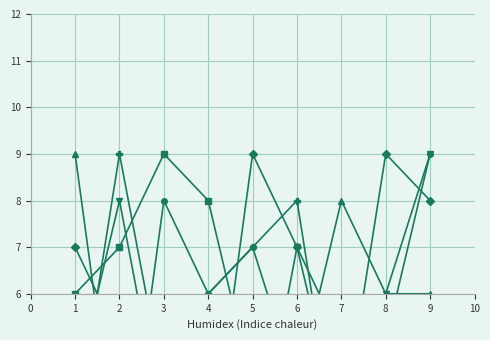

True or false: col_7 and col_9 intersect in this chart.

True